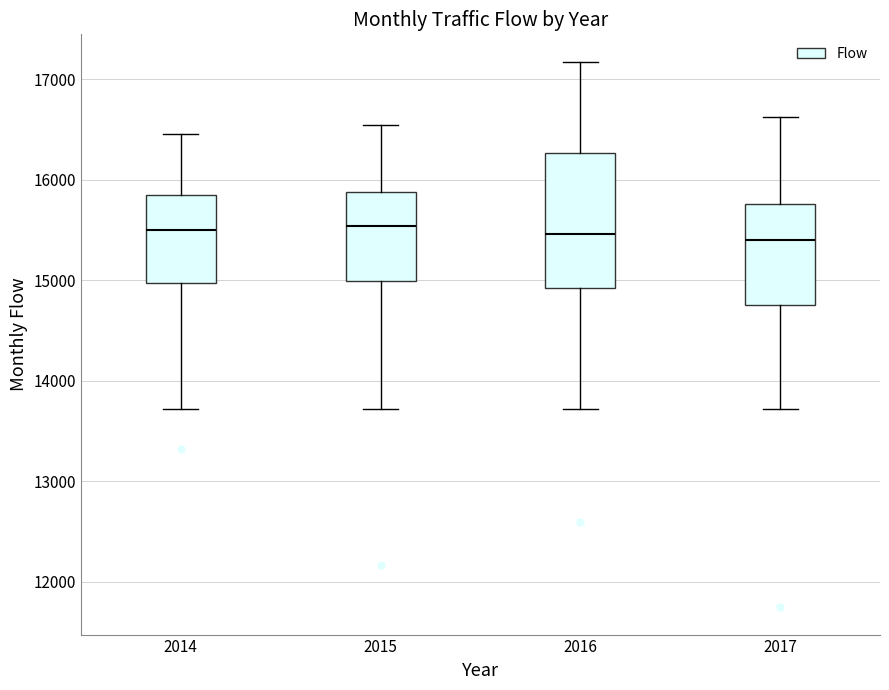

Which box is the tallest, from its lower edge to its upper edge?

2016